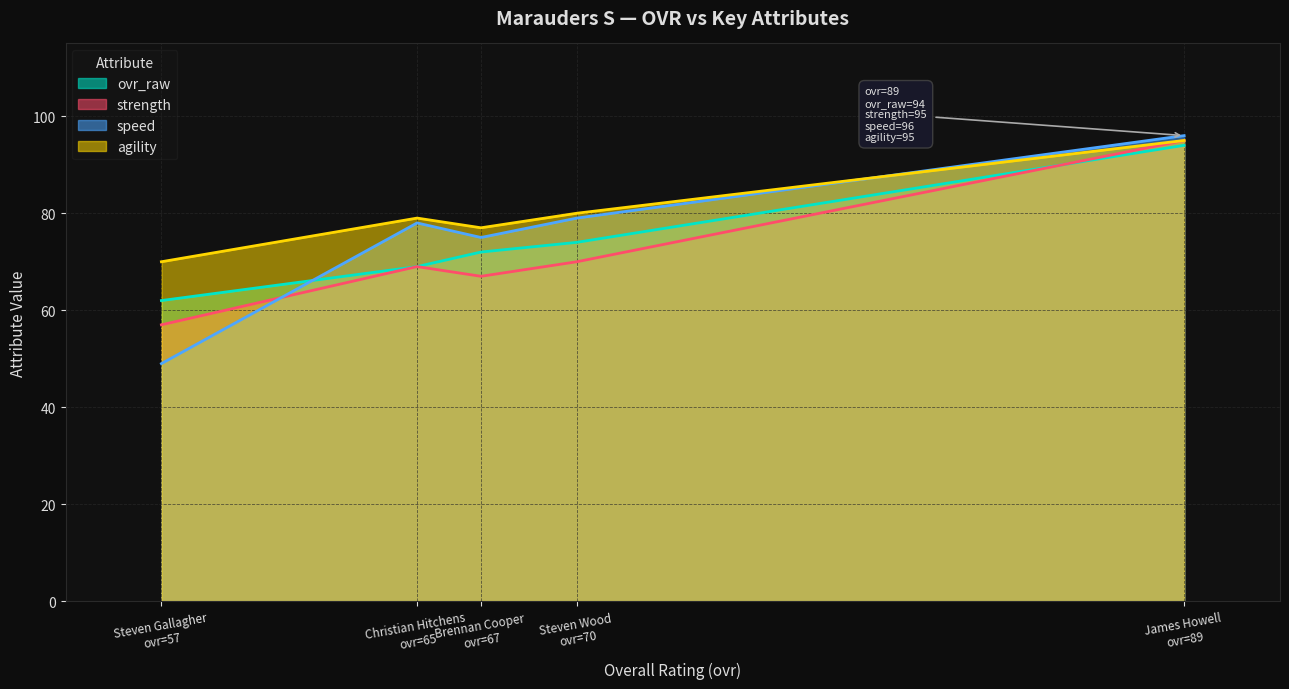

How many intersections are there between ovr_raw and speed?

1